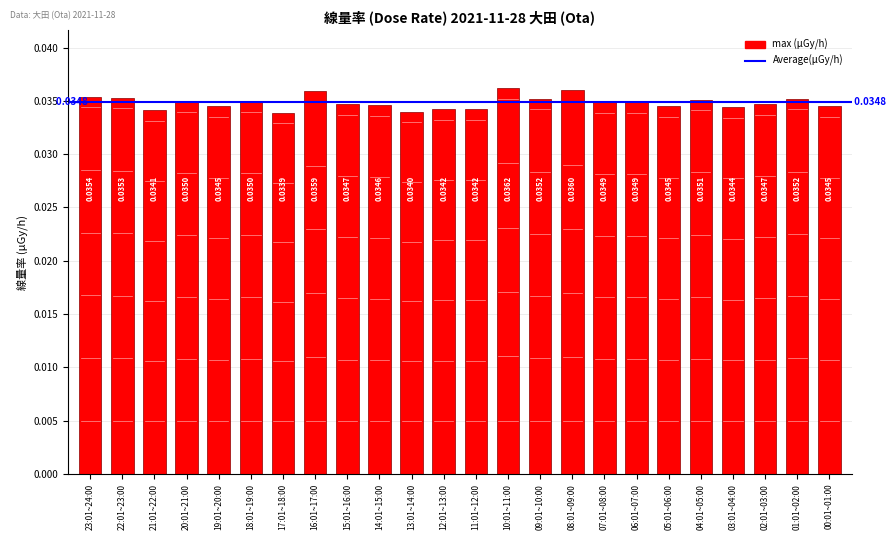

Which has a higher value, 13:01~14:00 or 21:01~22:00?

21:01~22:00